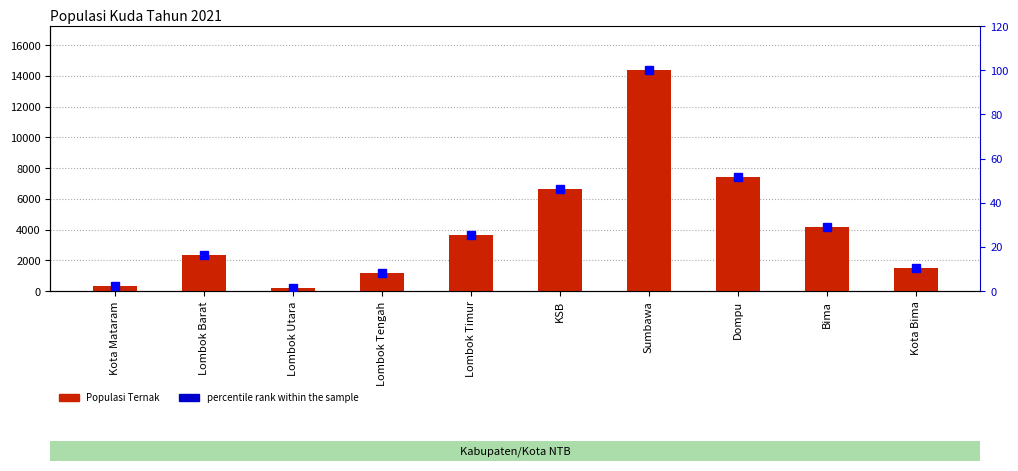

Rank the series by their average value, from lowest to highest.

percentile rank within the sample, Populasi Ternak